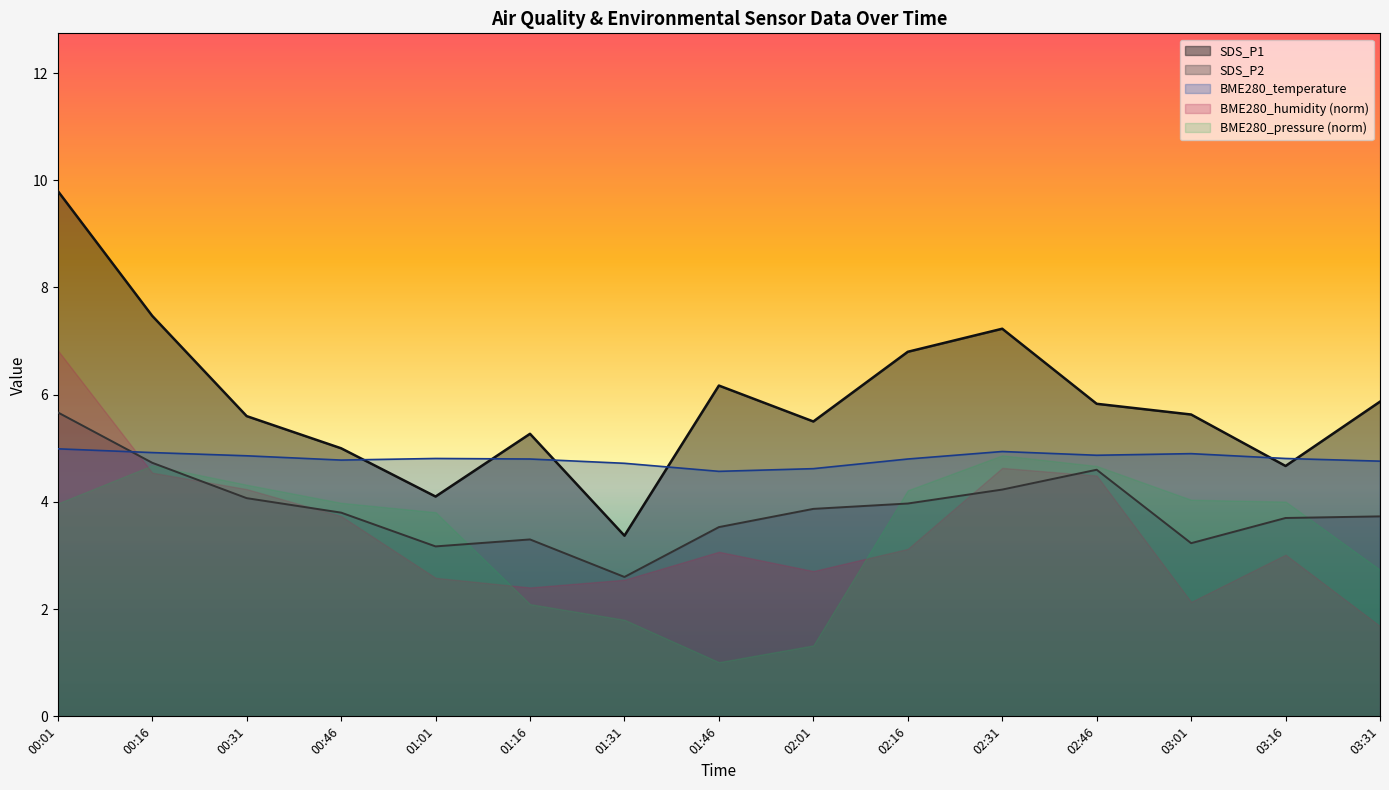

At which category does SDS_P2 reach its first local valley?

01:01